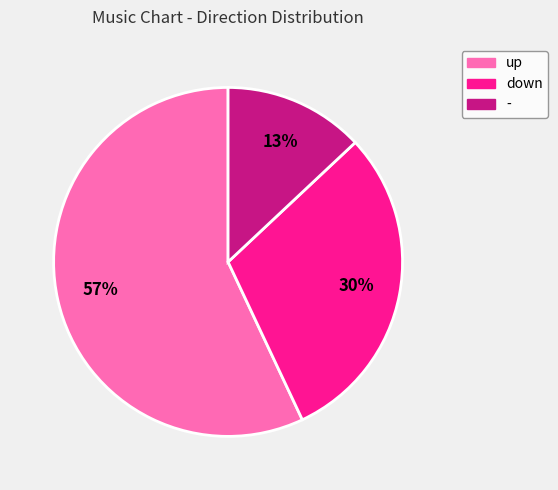

To the nearest percent, what percentage of the pie is up?

57%